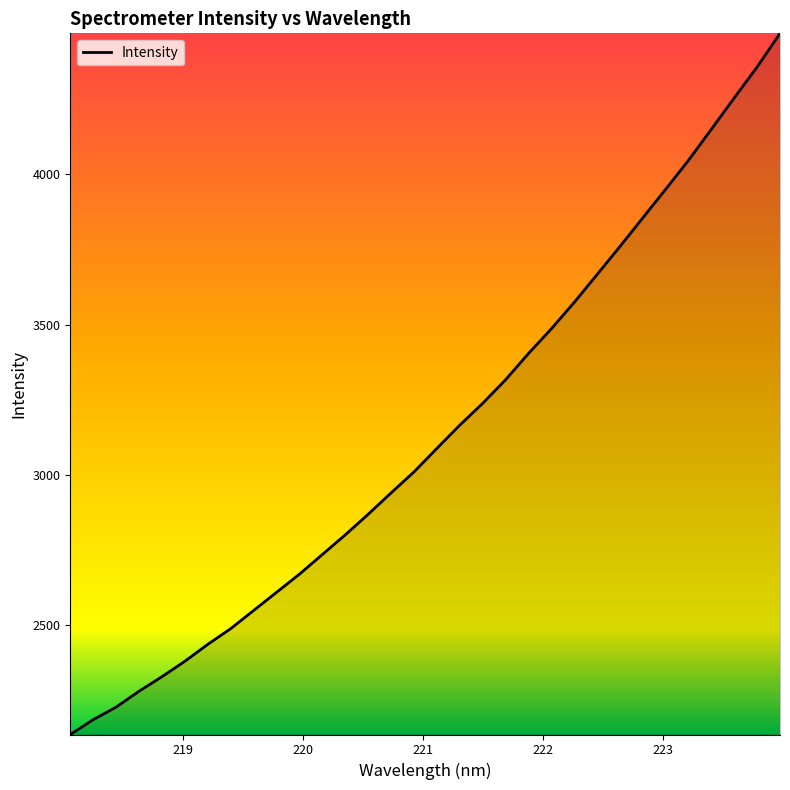

What is the greatest value displayed?

4469.3